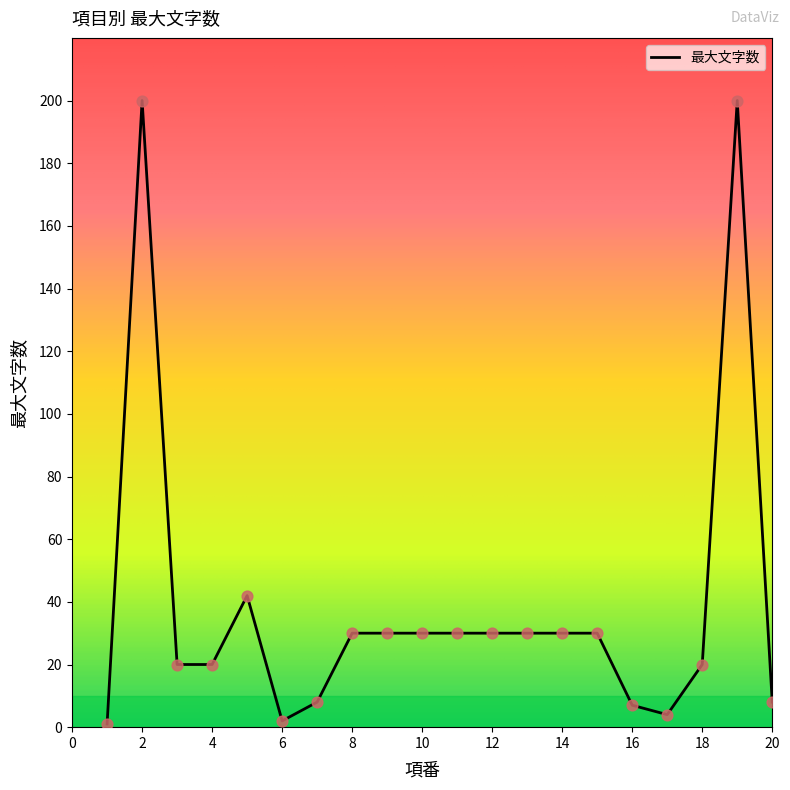

What is the difference between the maximum and minimum values?

199